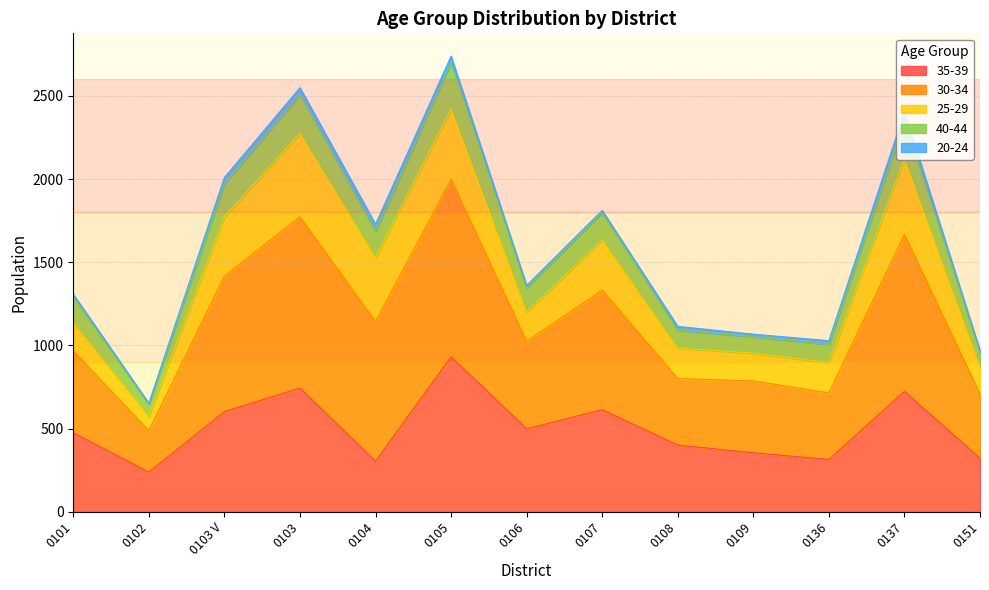

Does the chart display data point markers on the line(s)?

No